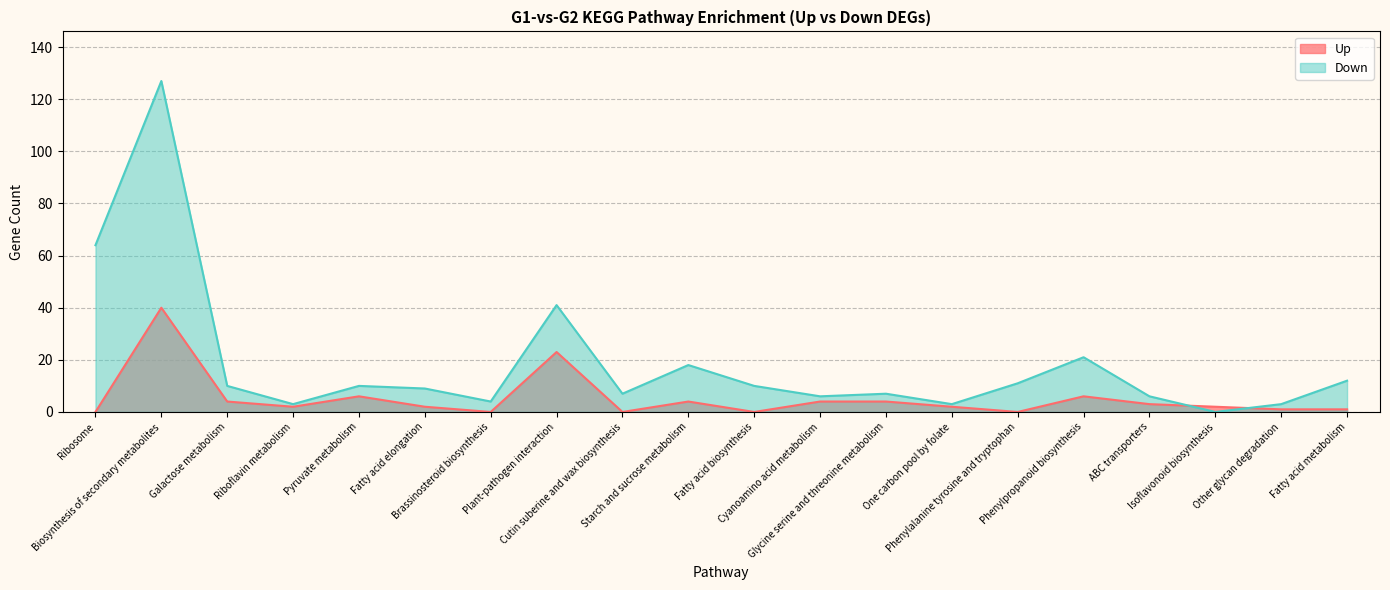

How many times do Down and Up cross each other?

2